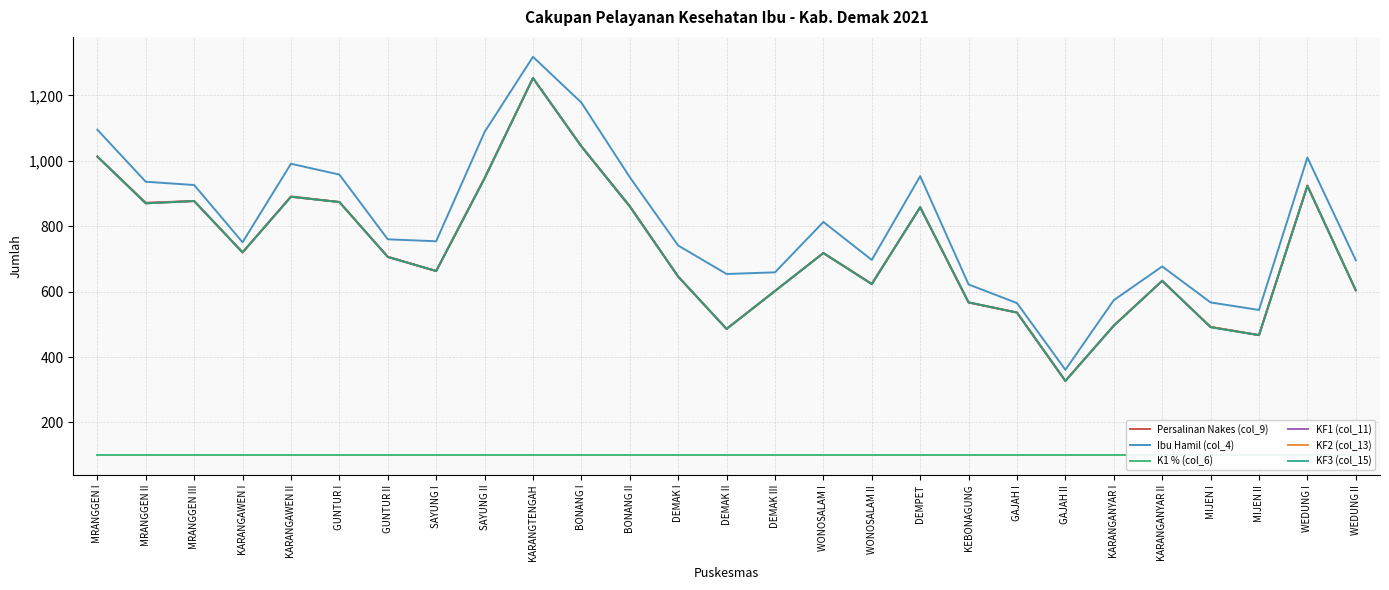

What is the spread (max minus min) of values at DEMAK II?

554